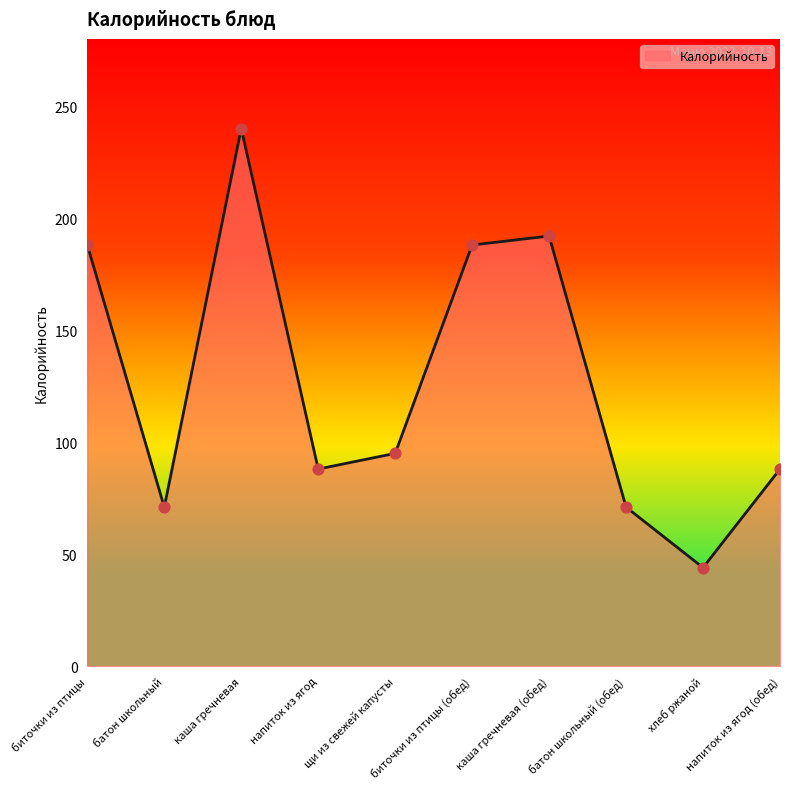

Between батон школьный (обед) and щи из свежей капусты, which is larger?

щи из свежей капусты